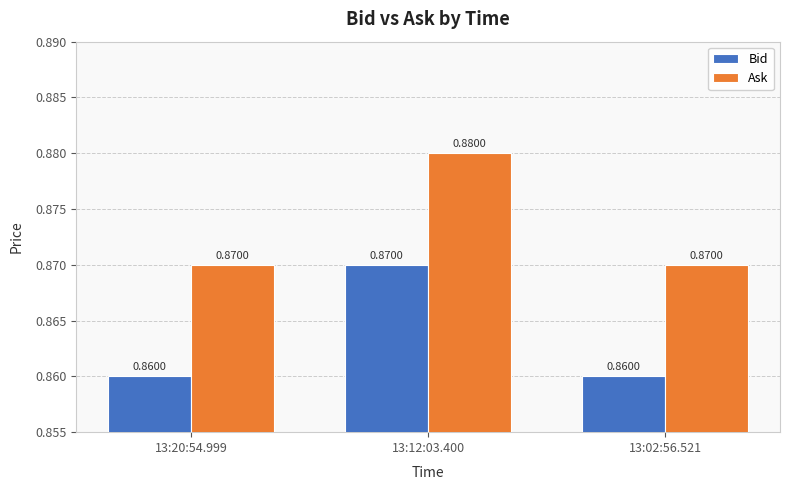

List the series in order of their peak value, highest first.

Ask, Bid